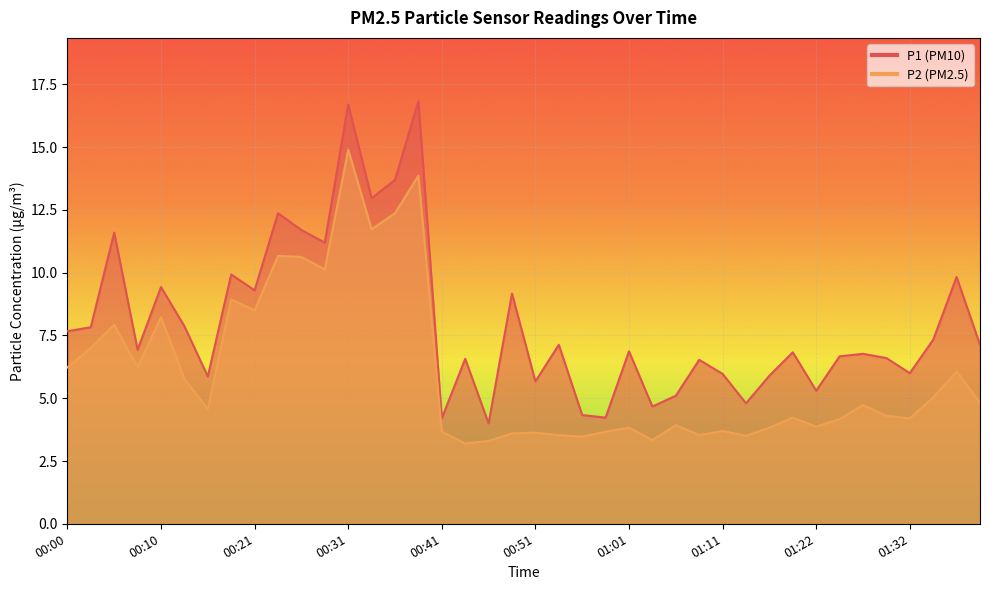

Is the value of P2 at 01:11 greater than the value of P1 at 00:21?

No